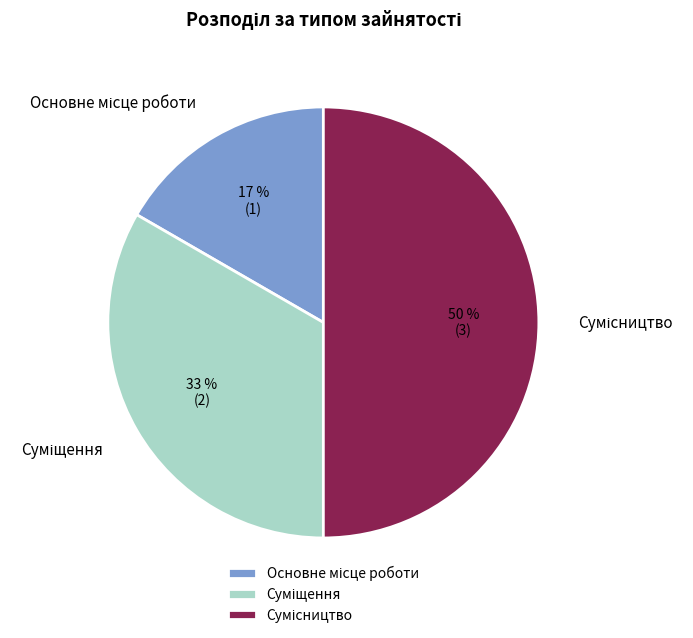

To the nearest percent, what is the difference between the largest and smallest slice percentages?

33%